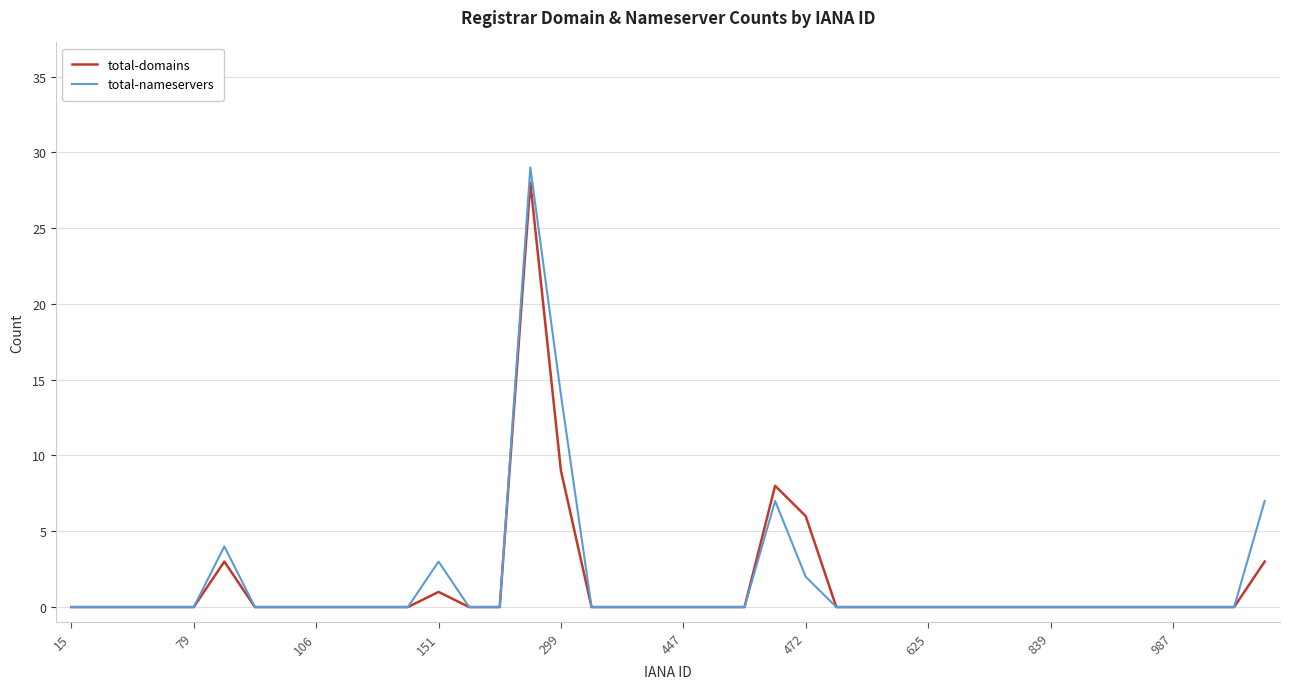

Which series has the largest range (max minus min)?

total-nameservers